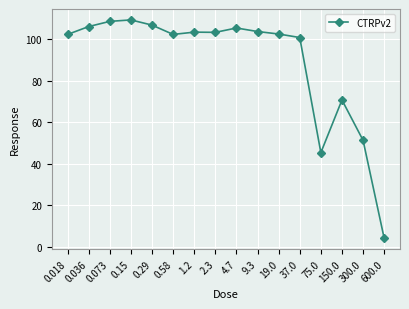

What position from the left is 300.0?

15